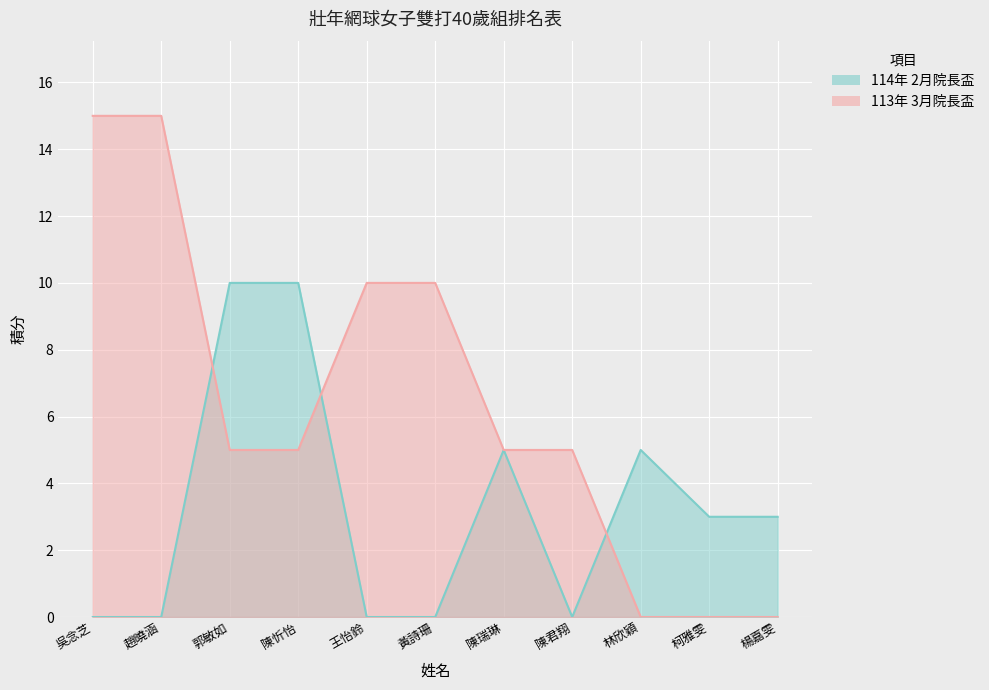

List the labels in order of 114年 2月院長盃 value, smallest first.

吳念芝, 趙曉涵, 王怡鈴, 黃詩珊, 陳君翔, 柯雅雯, 楊嘉雯, 陳瑞琳, 林欣穎, 郭敏如, 陳忻怡